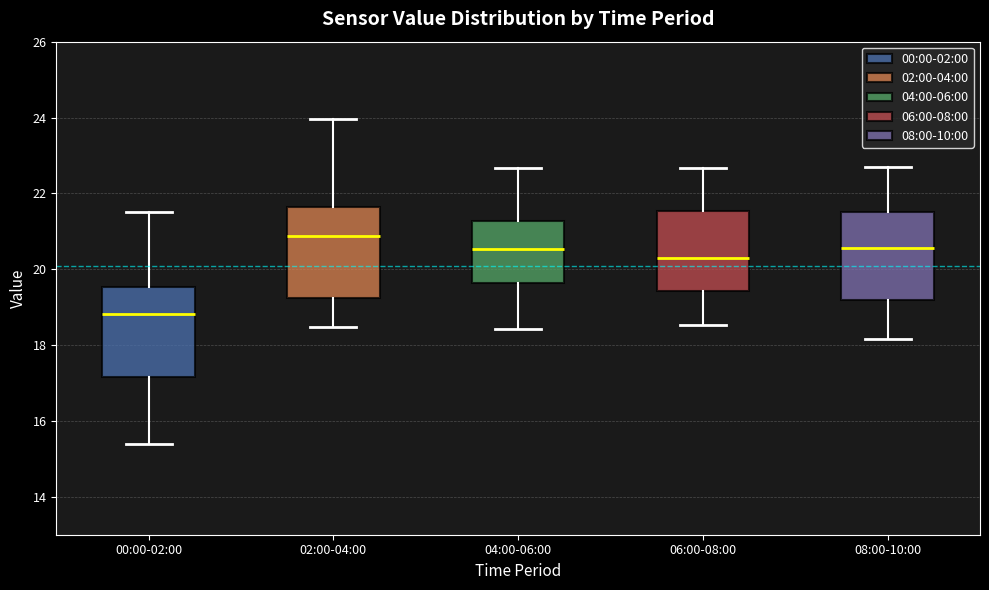

Which box has the lowest median line?

00:00-02:00